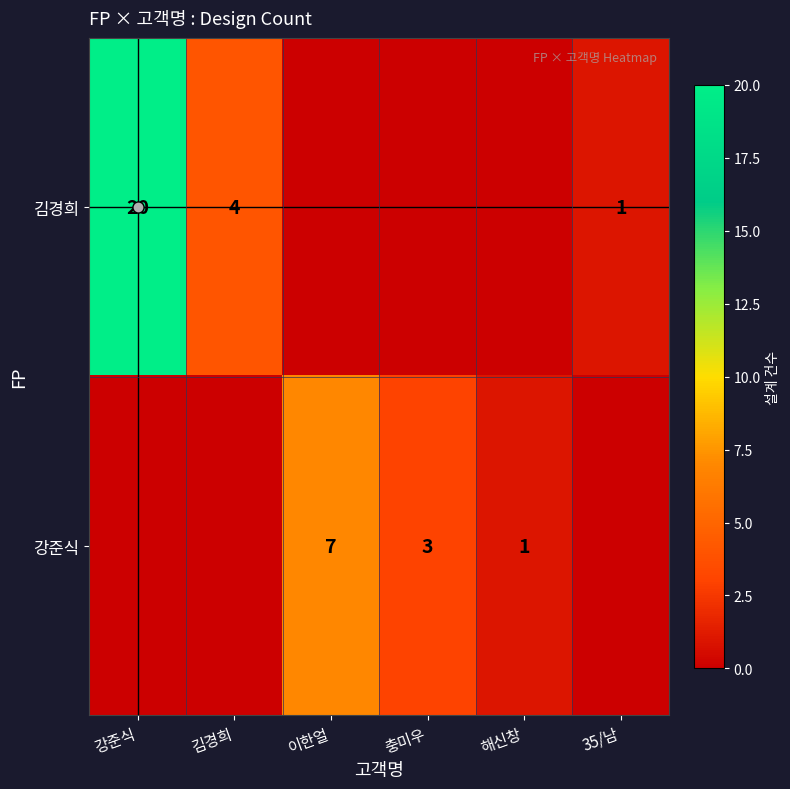

Count the number of data series in this chart.

2